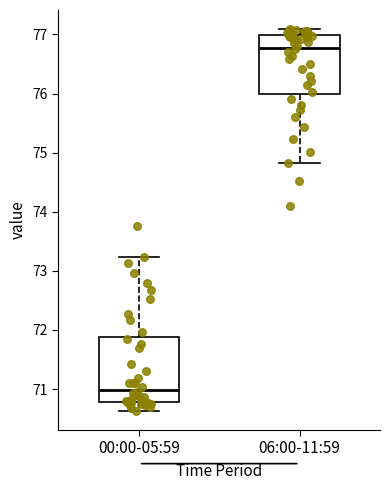

Comparing the boxes themselves (not the whiskers), which one is the tallest?

00:00-05:59